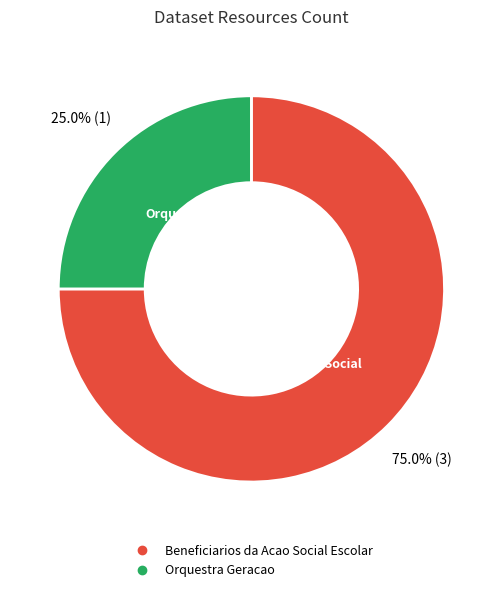

To the nearest percent, what percentage of the pie is Beneficiarios da Acao Social Escolar?

75%